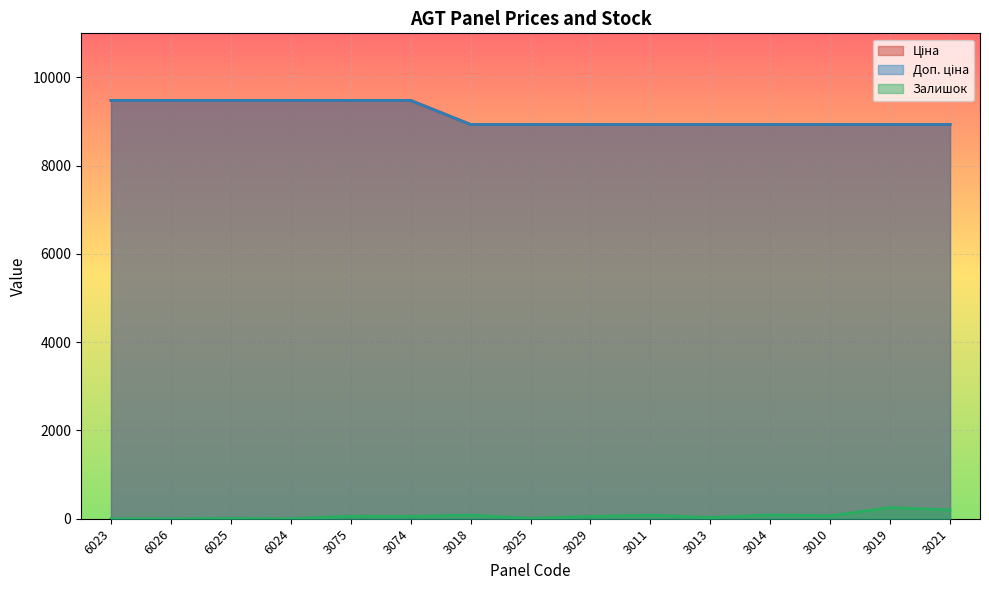

True or false: Ціна and Доп. ціна cross at least once.

False